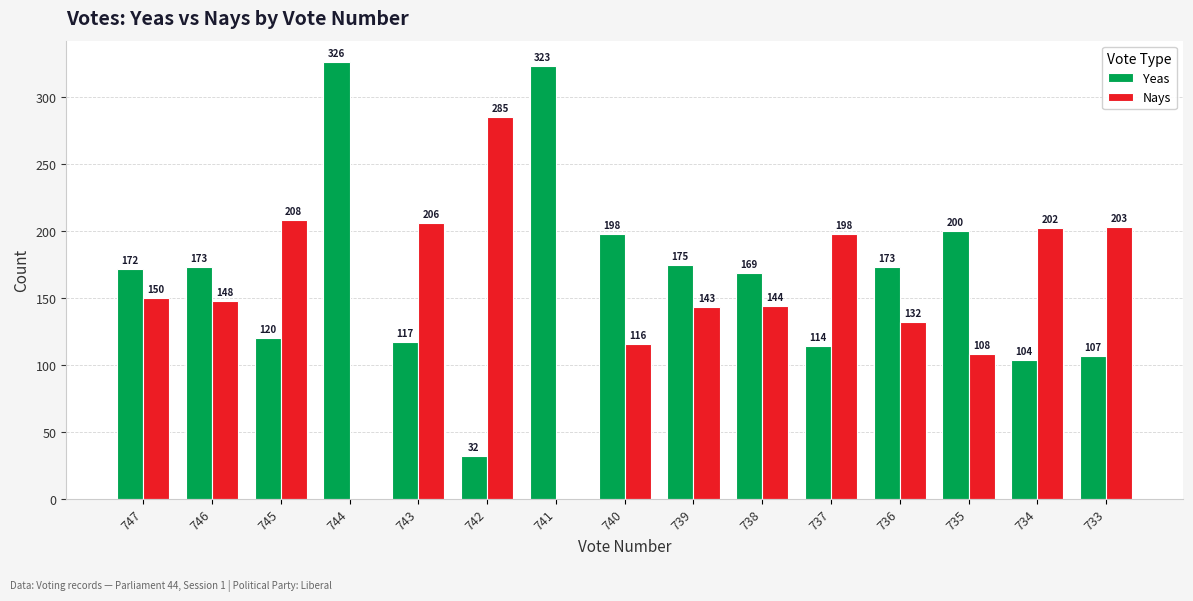

Which label corresponds to the largest value in the chart?

744